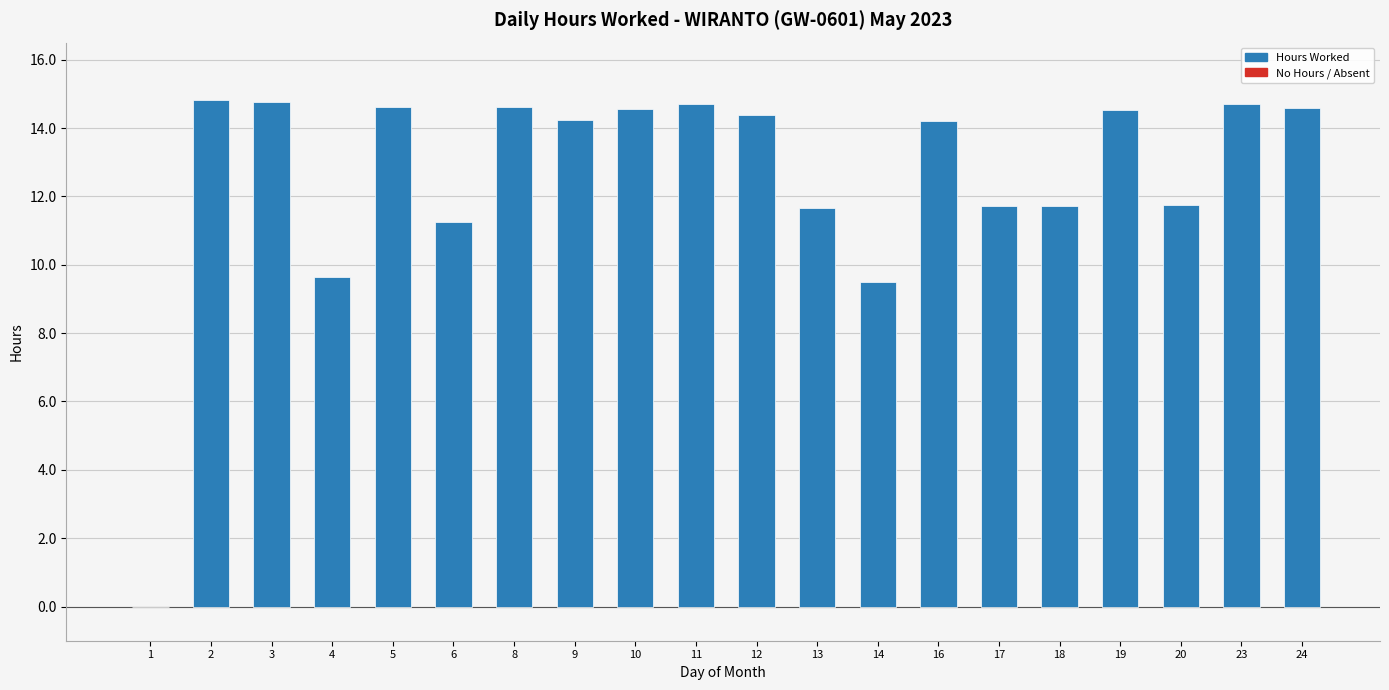

What is the change in value from 12 to 19?

+0.2